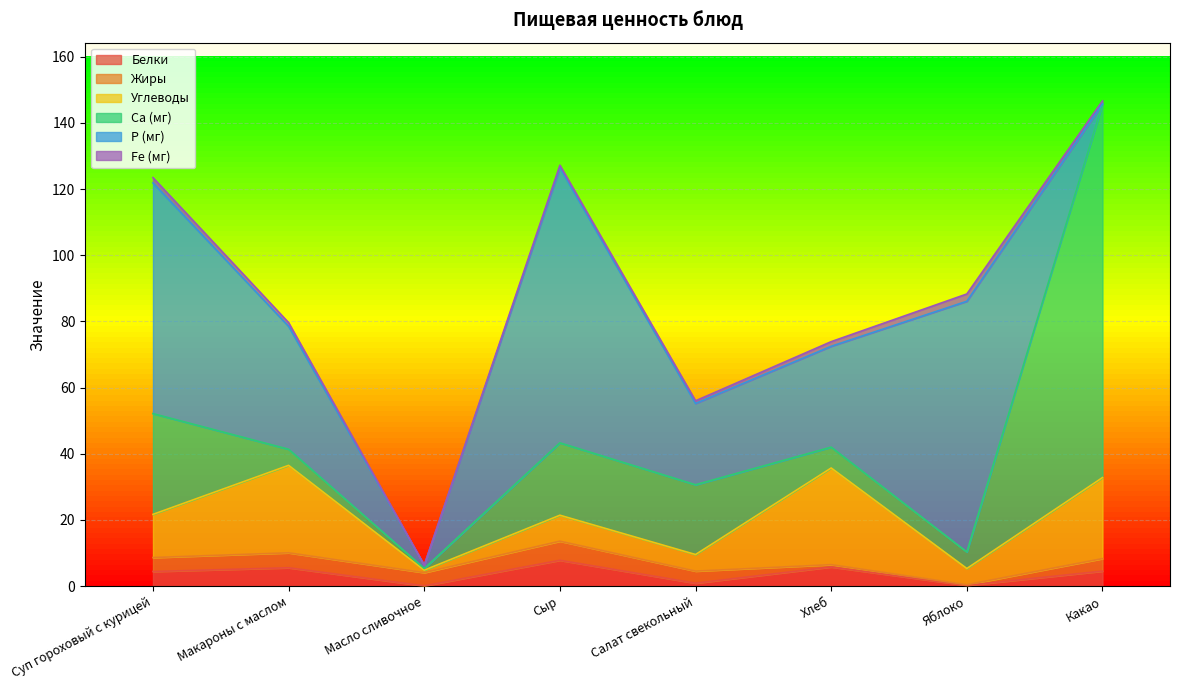

Which series has the widest spread of values?

Са (мг)